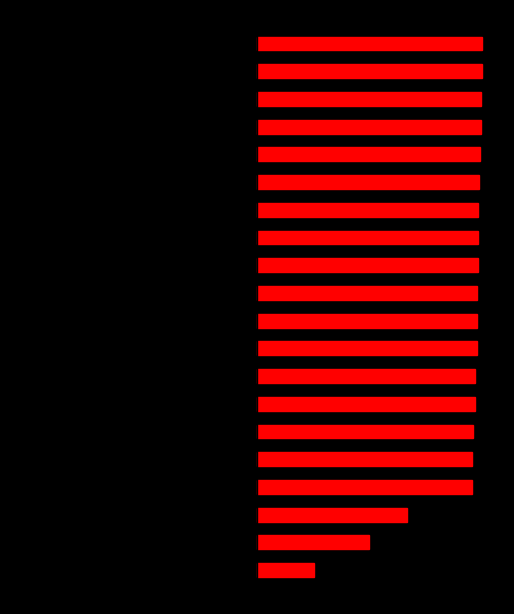

Reading left to right, extract all data points from this chart.

venit (stanga): 0=-1139	1=-2231	2=-2984	3=-4295	4=-4295	5=-4301	6=-4349	7=-4354	8=-4378	9=-4378	10=-4378	11=-4405	12=-4411	13=-4411	14=-4432	15=-4442	16=-4460	17=-4466	18=-4487	19=-4487
venit net: 0=1139	1=2231	2=2984	3=4295	4=4295	5=4301	6=4349	7=4354	8=4378	9=4378	10=4378	11=4405	12=4411	13=4411	14=4432	15=4442	16=4460	17=4466	18=4487	19=4487